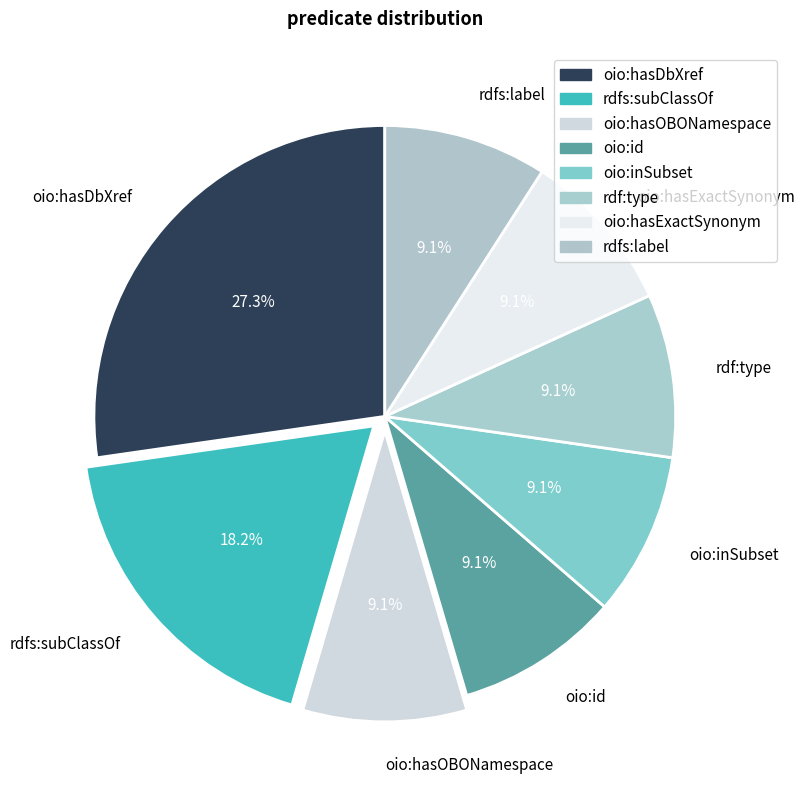

What is the largest slice in the pie chart?

oio:hasDbXref